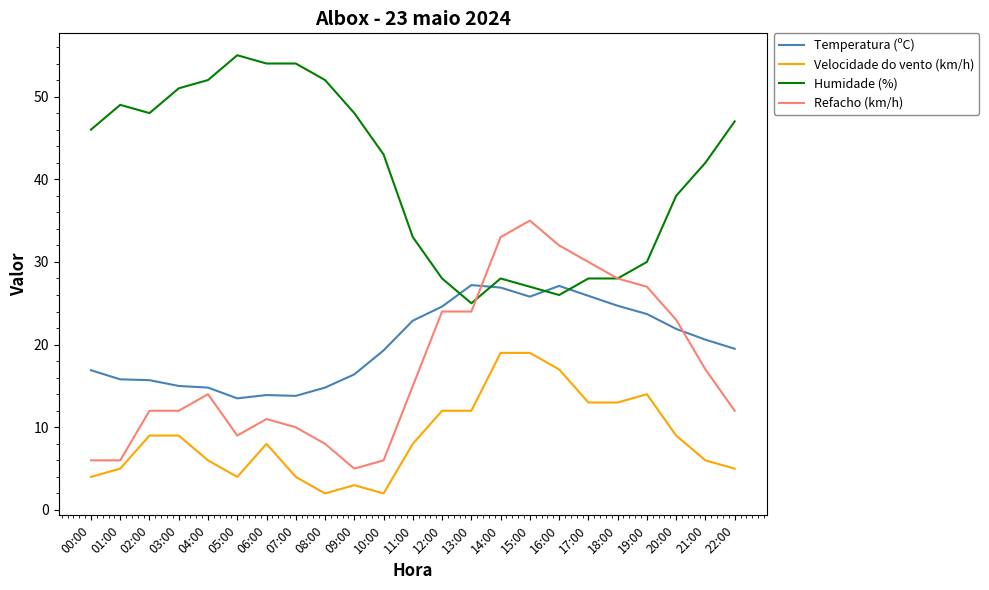

What position from the left is 17:00?

18